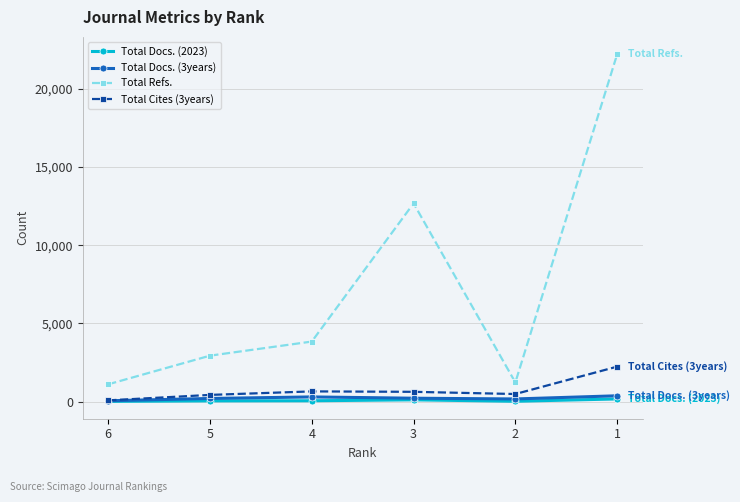

True or false: Total Cites (3years) and Total Refs. intersect in this chart.

False